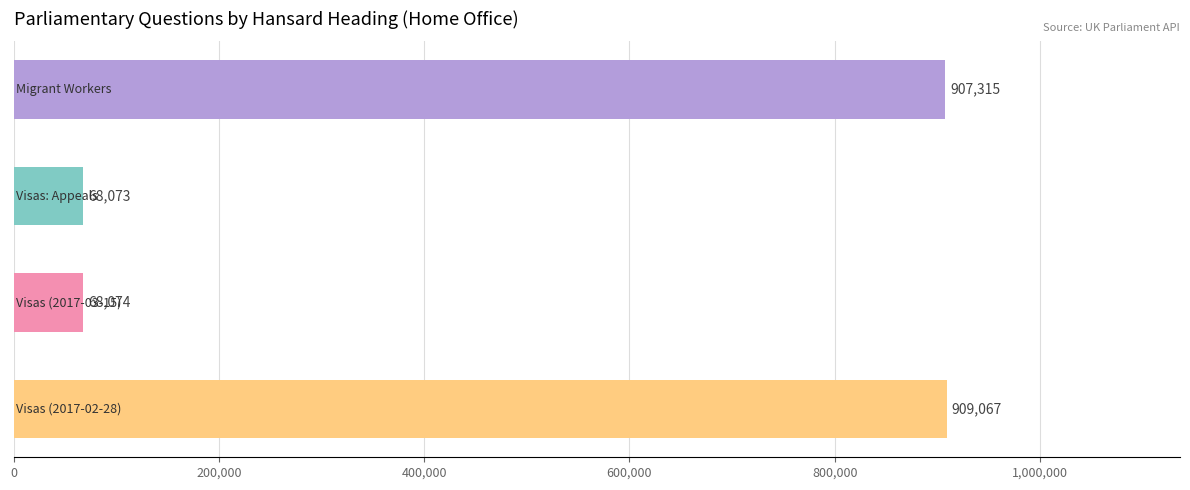

What is the value of the 3rd bar from the top?

68074